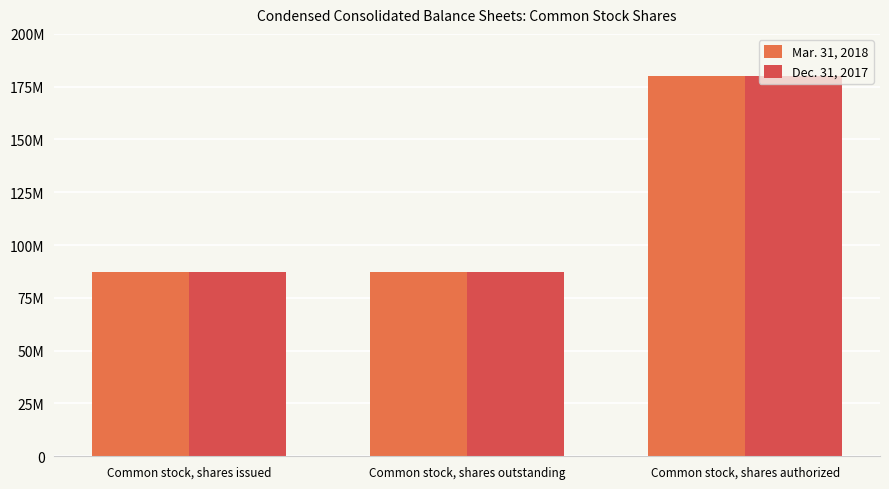

Rank the categories by Dec. 31, 2017 value from lowest to highest.

Common stock, shares issued, Common stock, shares outstanding, Common stock, shares authorized